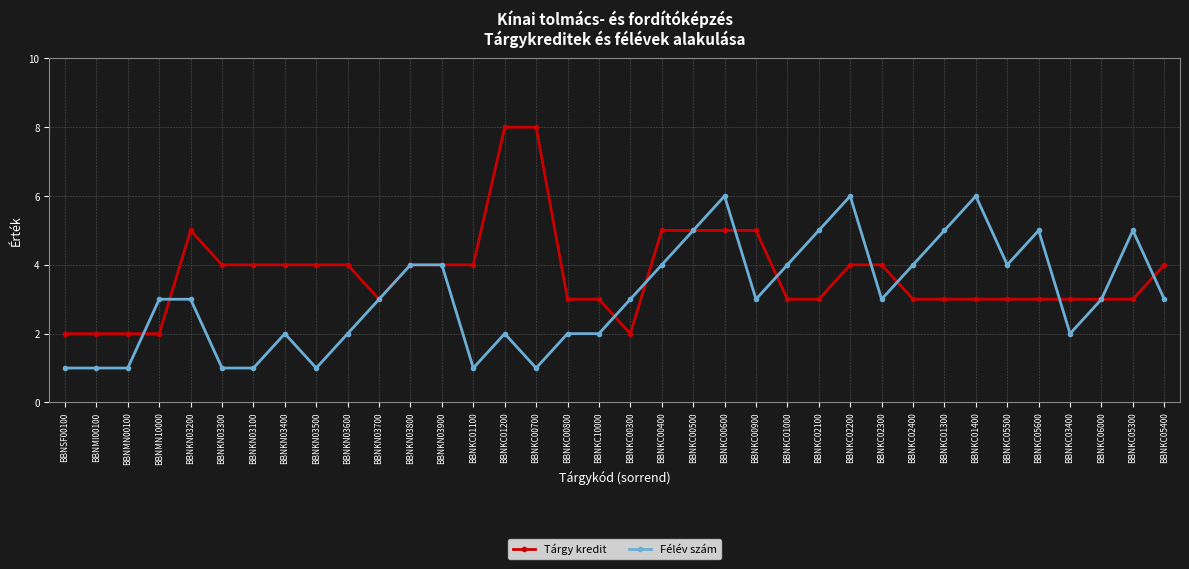

What is the highest value of the Tárgy kredit series?

8